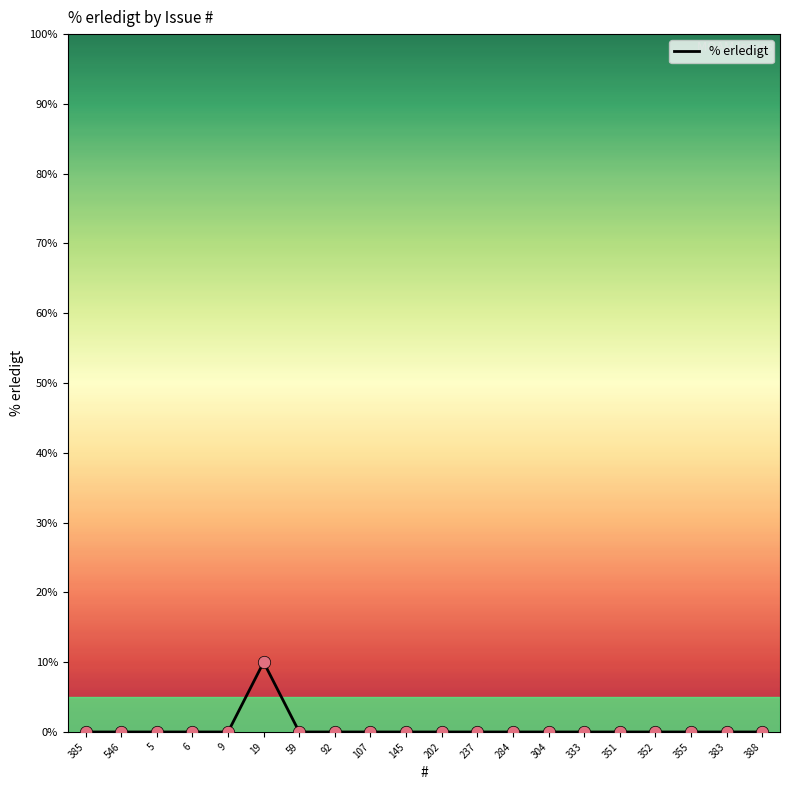

Between 19 and 9, which is larger?

19